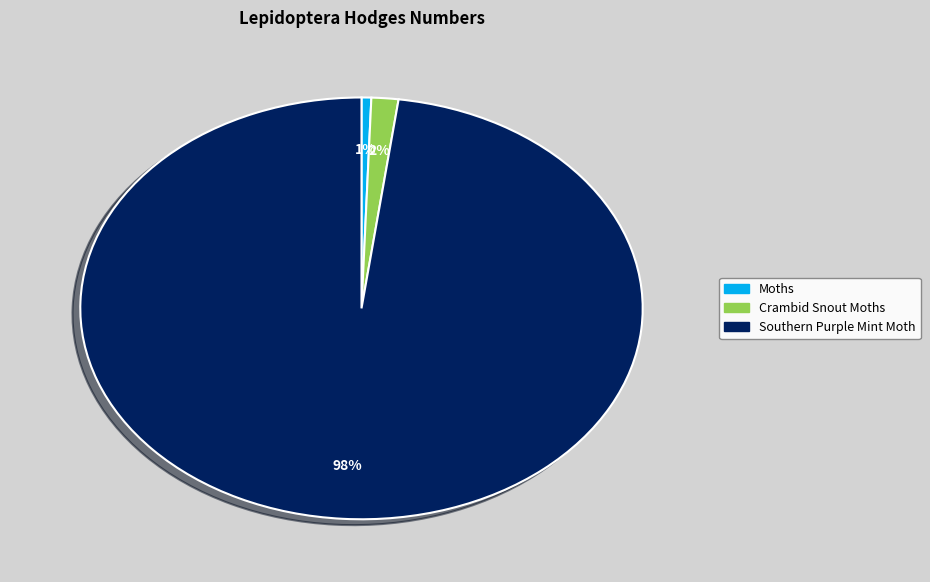

Is the sum of Southern Purple Mint Moth and Crambid Snout Moths greater than half?

Yes